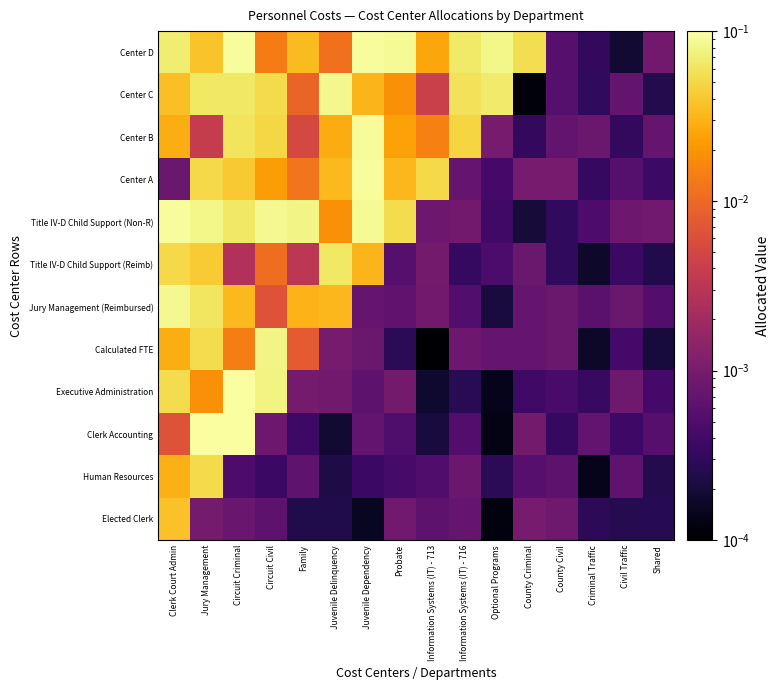

Reading right to left, transcribe all the data shown in this chart.

Elected Clerk: Shared=0.0	Civil Traffic=0.0	Criminal Traffic=0.0	County Civil=0.0	County Criminal=0.0	Optional Programs=0.0	Information Systems (IT) - 716=0.0	Information Systems (IT) - 713=0.0	Probate=0.0	Juvenile Dependency=0.0	Juvenile Delinquency=0.0	Family=0.0	Circuit Civil=0.0	Circuit Criminal=0.0	Jury Management=0.0	Clerk Court Admin=0.0
Human Resources: Shared=0.0	Civil Traffic=0.0	Criminal Traffic=0.0	County Civil=0.0	County Criminal=0.0	Optional Programs=0.0	Information Systems (IT) - 716=0.0	Information Systems (IT) - 713=0.0	Probate=0.0	Juvenile Dependency=0.0	Juvenile Delinquency=0.0	Family=0.0	Circuit Civil=0.0	Circuit Criminal=0.0	Jury Management=0.1	Clerk Court Admin=0.0
Clerk Accounting: Shared=0.0	Civil Traffic=0.0	Criminal Traffic=0.0	County Civil=0.0	County Criminal=0.0	Optional Programs=0.0	Information Systems (IT) - 716=0.0	Information Systems (IT) - 713=0.0	Probate=0.0	Juvenile Dependency=0.0	Juvenile Delinquency=0.0	Family=0.0	Circuit Civil=0.0	Circuit Criminal=0.1	Jury Management=0.1	Clerk Court Admin=0.0
Executive Administration: Shared=0.0	Civil Traffic=0.0	Criminal Traffic=0.0	County Civil=0.0	County Criminal=0.0	Optional Programs=0.0	Information Systems (IT) - 716=0.0	Information Systems (IT) - 713=0.0	Probate=0.0	Juvenile Dependency=0.0	Juvenile Delinquency=0.0	Family=0.0	Circuit Civil=0.1	Circuit Criminal=0.1	Jury Management=0.0	Clerk Court Admin=0.1
Calculated FTE: Shared=0.0	Civil Traffic=0.0	Criminal Traffic=0.0	County Civil=0.0	County Criminal=0.0	Optional Programs=0.0	Information Systems (IT) - 716=0.0	Information Systems (IT) - 713=0.0	Probate=0.0	Juvenile Dependency=0.0	Juvenile Delinquency=0.0	Family=0.0	Circuit Civil=0.1	Circuit Criminal=0.0	Jury Management=0.1	Clerk Court Admin=0.0
Jury Management (Reimbursed): Shared=0.0	Civil Traffic=0.0	Criminal Traffic=0.0	County Civil=0.0	County Criminal=0.0	Optional Programs=0.0	Information Systems (IT) - 716=0.0	Information Systems (IT) - 713=0.0	Probate=0.0	Juvenile Dependency=0.0	Juvenile Delinquency=0.0	Family=0.0	Circuit Civil=0.0	Circuit Criminal=0.0	Jury Management=0.1	Clerk Court Admin=0.1
Title IV-D Child Support (Reimb): Shared=0.0	Civil Traffic=0.0	Criminal Traffic=0.0	County Civil=0.0	County Criminal=0.0	Optional Programs=0.0	Information Systems (IT) - 716=0.0	Information Systems (IT) - 713=0.0	Probate=0.0	Juvenile Dependency=0.0	Juvenile Delinquency=0.1	Family=0.0	Circuit Civil=0.0	Circuit Criminal=0.0	Jury Management=0.0	Clerk Court Admin=0.1
Title IV-D Child Support (Non-R): Shared=0.0	Civil Traffic=0.0	Criminal Traffic=0.0	County Civil=0.0	County Criminal=0.0	Optional Programs=0.0	Information Systems (IT) - 716=0.0	Information Systems (IT) - 713=0.0	Probate=0.1	Juvenile Dependency=0.1	Juvenile Delinquency=0.0	Family=0.1	Circuit Civil=0.1	Circuit Criminal=0.1	Jury Management=0.1	Clerk Court Admin=0.1
Center A: Shared=0.0	Civil Traffic=0.0	Criminal Traffic=0.0	County Civil=0.0	County Criminal=0.0	Optional Programs=0.0	Information Systems (IT) - 716=0.0	Information Systems (IT) - 713=0.1	Probate=0.0	Juvenile Dependency=0.1	Juvenile Delinquency=0.0	Family=0.0	Circuit Civil=0.0	Circuit Criminal=0.0	Jury Management=0.1	Clerk Court Admin=0.0
Center B: Shared=0.0	Civil Traffic=0.0	Criminal Traffic=0.0	County Civil=0.0	County Criminal=0.0	Optional Programs=0.0	Information Systems (IT) - 716=0.0	Information Systems (IT) - 713=0.0	Probate=0.0	Juvenile Dependency=0.1	Juvenile Delinquency=0.0	Family=0.0	Circuit Civil=0.1	Circuit Criminal=0.1	Jury Management=0.0	Clerk Court Admin=0.0
Center C: Shared=0.0	Civil Traffic=0.0	Criminal Traffic=0.0	County Civil=0.0	County Criminal=0.0	Optional Programs=0.1	Information Systems (IT) - 716=0.1	Information Systems (IT) - 713=0.0	Probate=0.0	Juvenile Dependency=0.0	Juvenile Delinquency=0.1	Family=0.0	Circuit Civil=0.1	Circuit Criminal=0.1	Jury Management=0.1	Clerk Court Admin=0.0
Center D: Shared=0.0	Civil Traffic=0.0	Criminal Traffic=0.0	County Civil=0.0	County Criminal=0.1	Optional Programs=0.1	Information Systems (IT) - 716=0.1	Information Systems (IT) - 713=0.0	Probate=0.1	Juvenile Dependency=0.1	Juvenile Delinquency=0.0	Family=0.0	Circuit Civil=0.0	Circuit Criminal=0.1	Jury Management=0.0	Clerk Court Admin=0.1